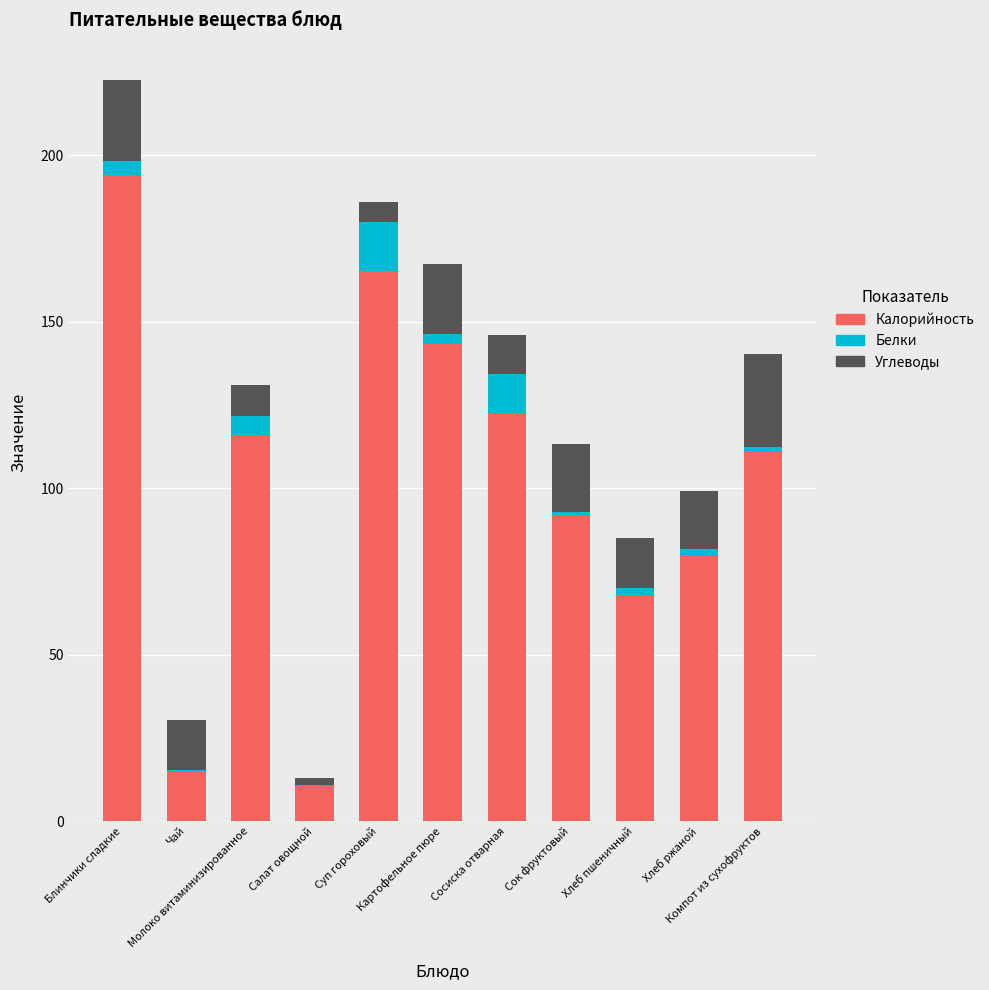

What is the total value across all series at Хлеб пшеничный?

85.0